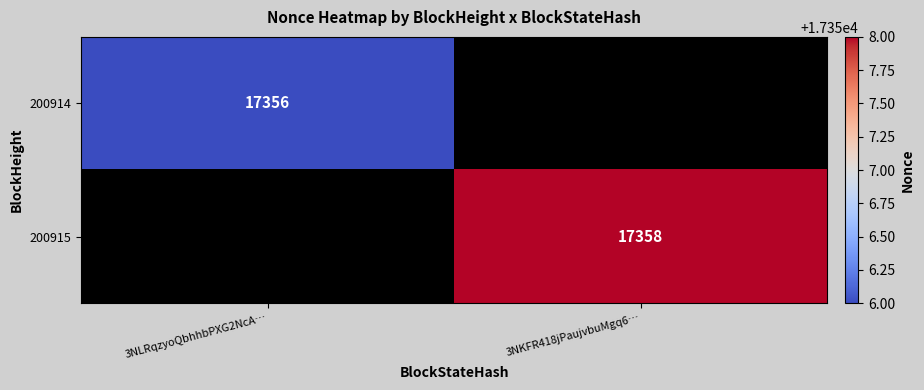

Is the value of 200915 at 3NKFR418jPaujvbuMgq6… greater than the value of 200914 at 3NLRqzyoQbhhbPXG2NcA…?

Yes